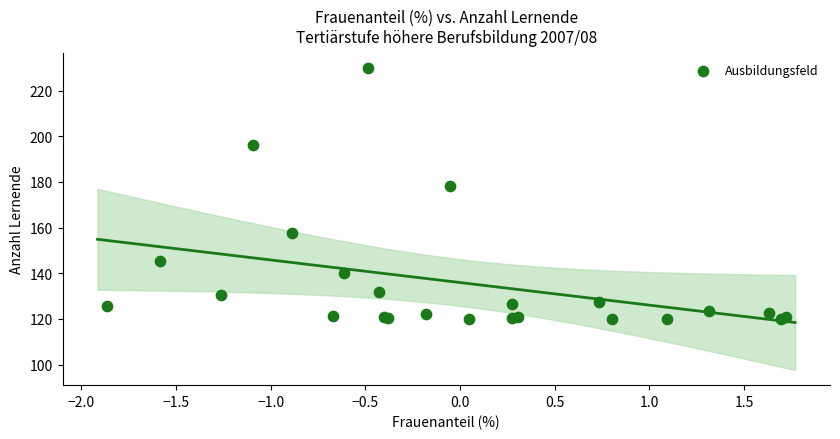

What Y value in the scatter plot is closest to 175?

178.1